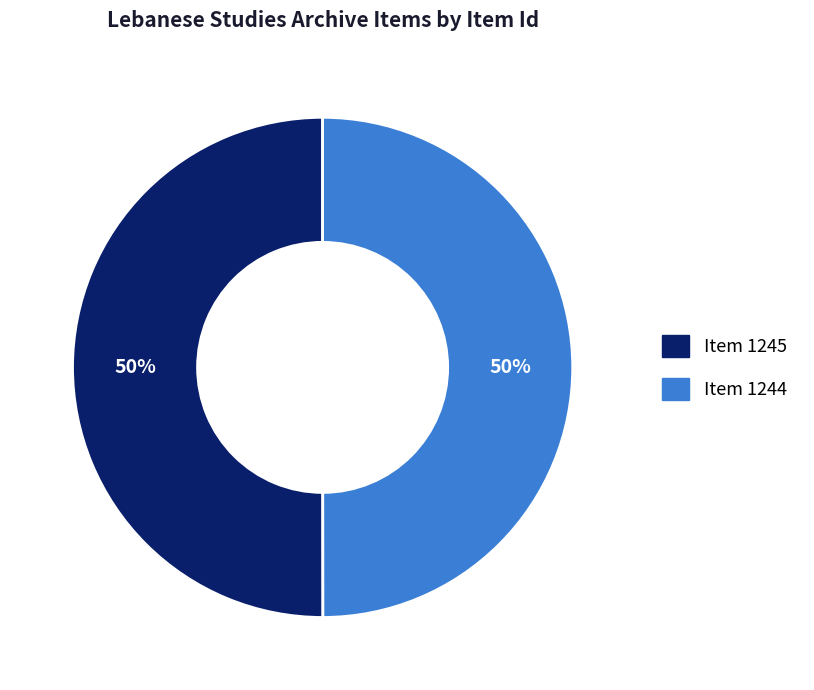

Is it true that Item 1244 is 50% of the pie?

True